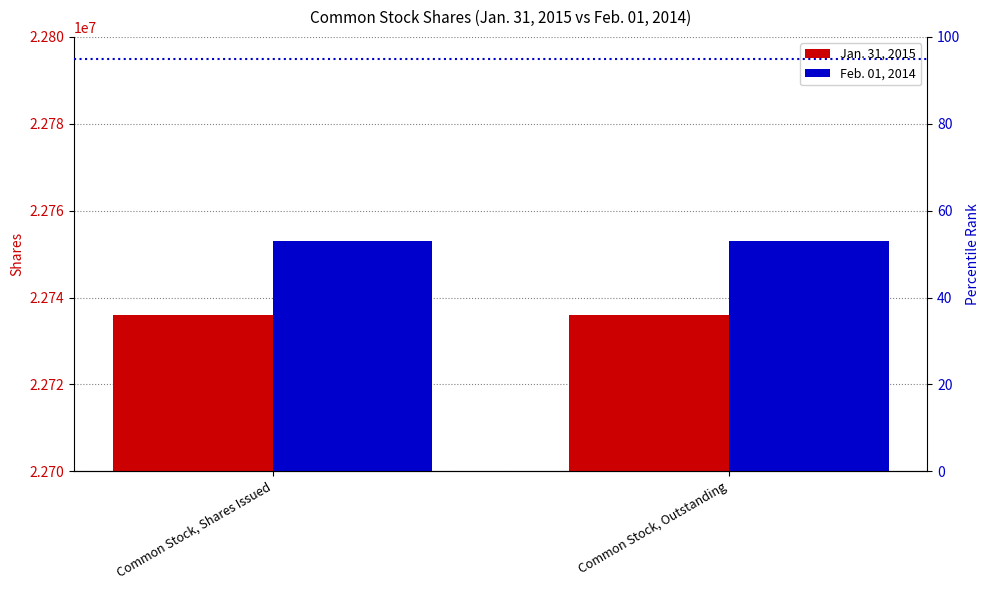

What is the sum of all Jan. 31, 2015 values?

45472000